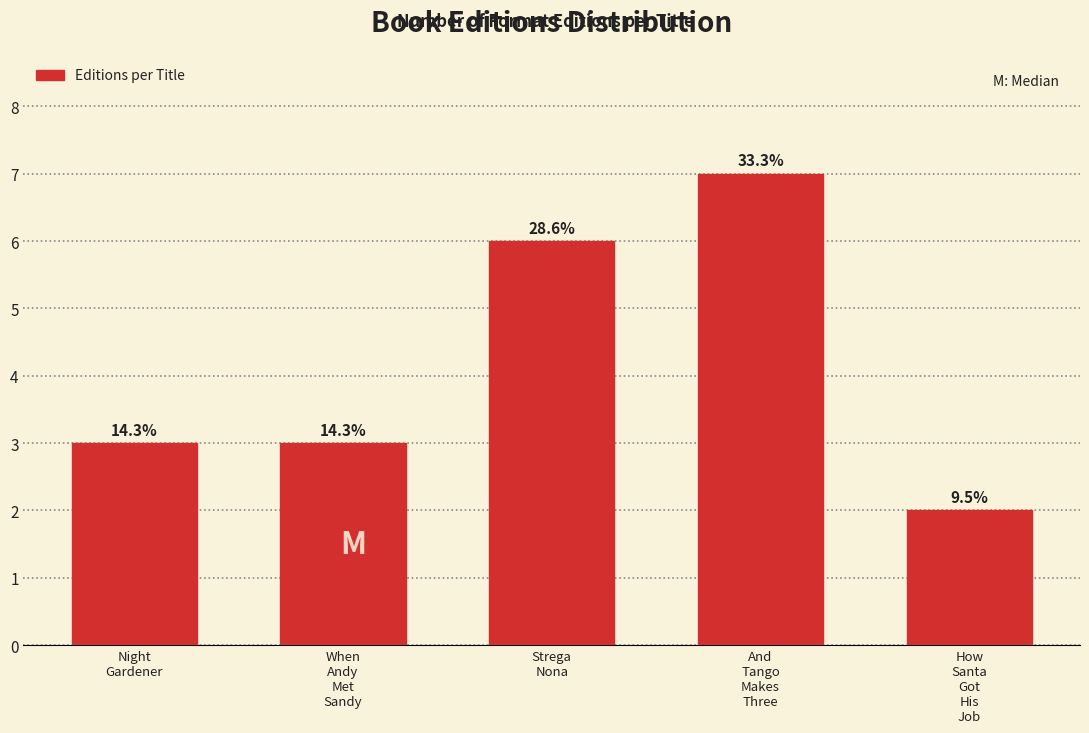

Does the chart contain any negative values?

No